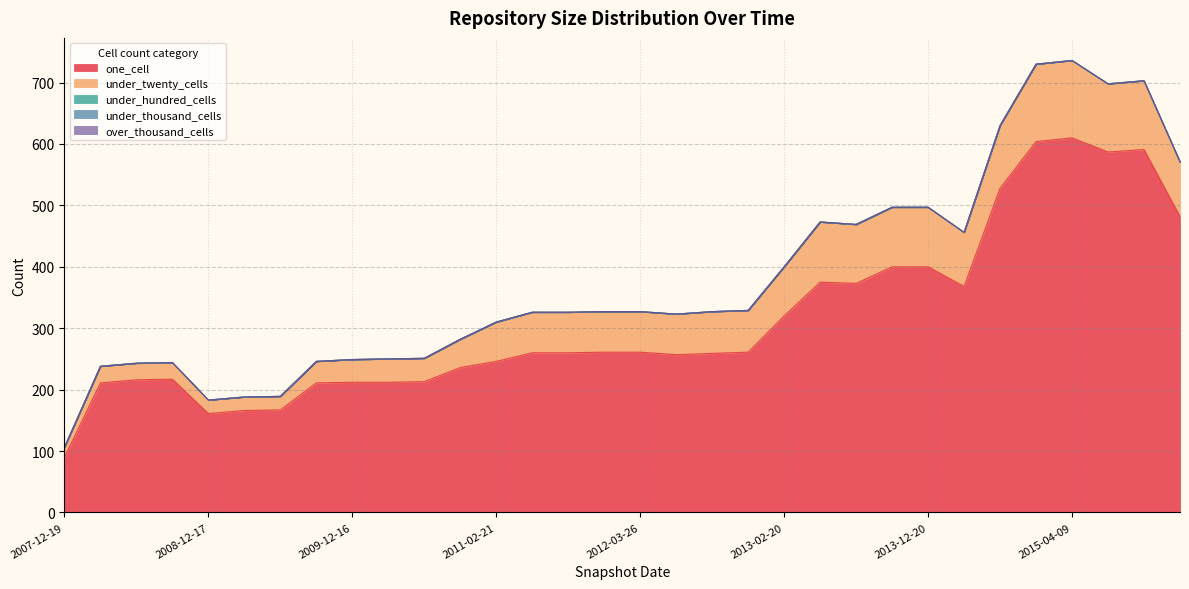

What position from the left is 2011-06-10?

14